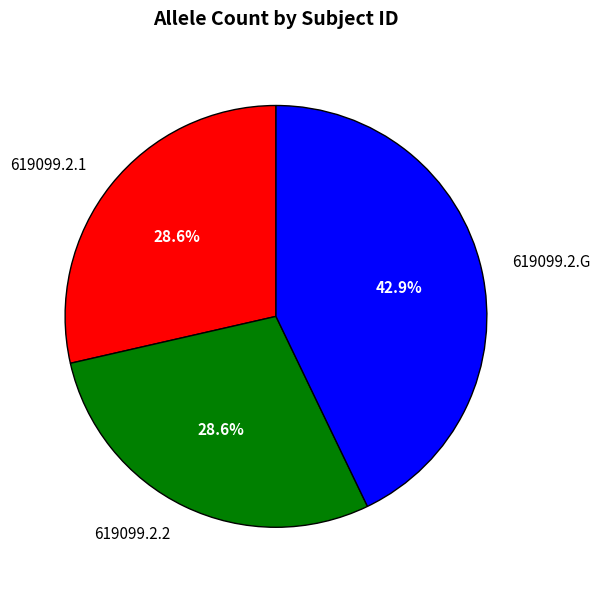

Do 619099.2.G and 619099.2.1 together represent more than half of the pie?

Yes